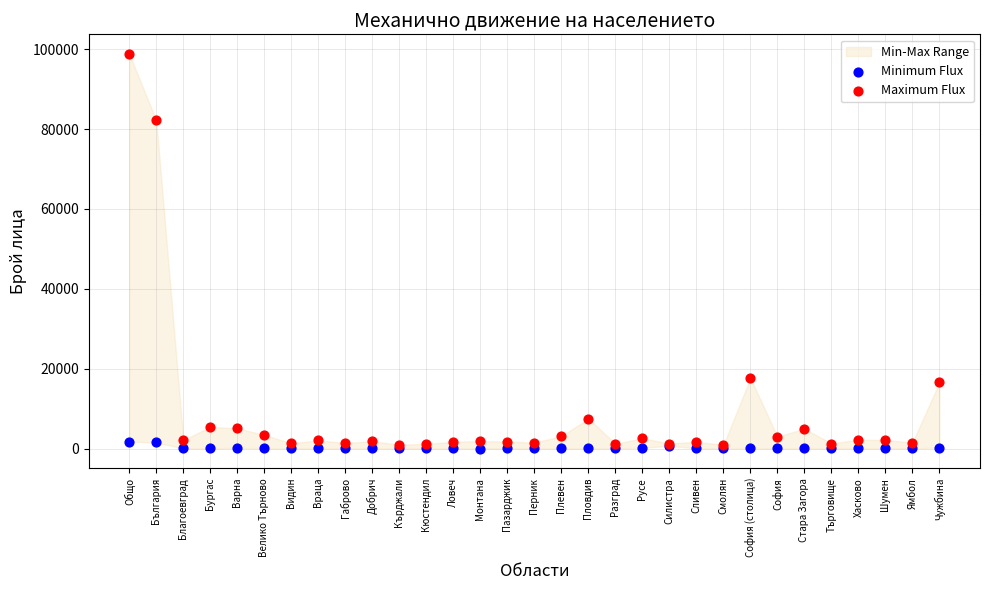

Which series contains the highest Y value?

Maximum Flux